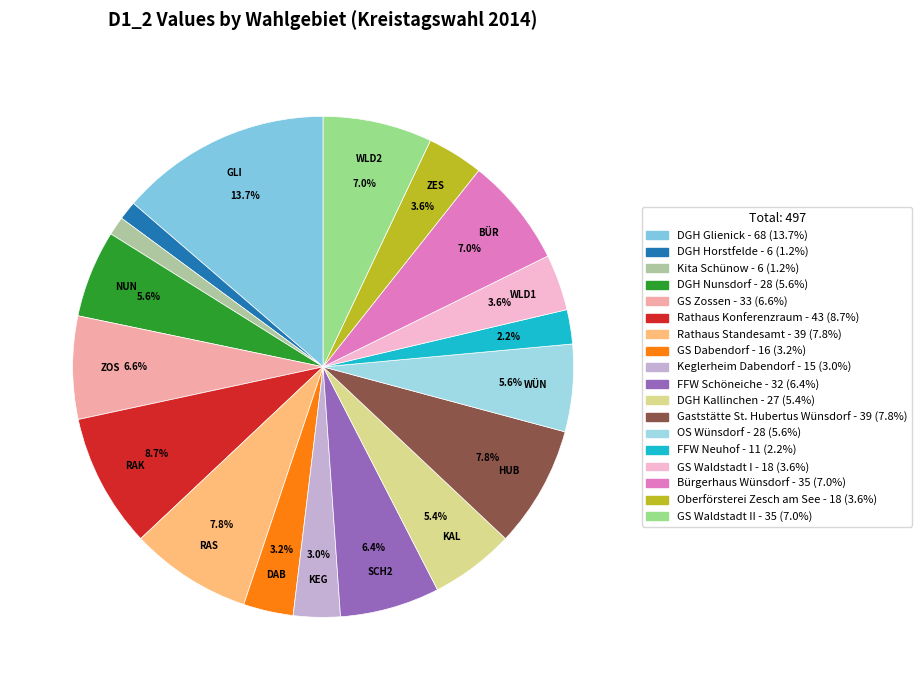

Count the number of slices in the pie.

18